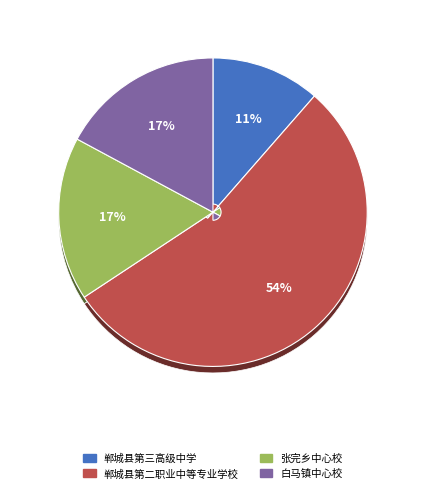

Rank the categories by value from highest to lowest.

郸城县第二职业中等专业学校, 张完乡中心校, 白马镇中心校, 郸城县第三高级中学